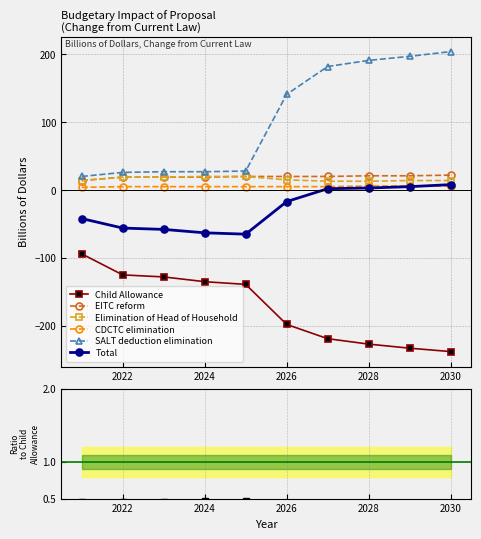

True or false: Elimination of Head of Household has more than 1 points higher than both neighbors.

False